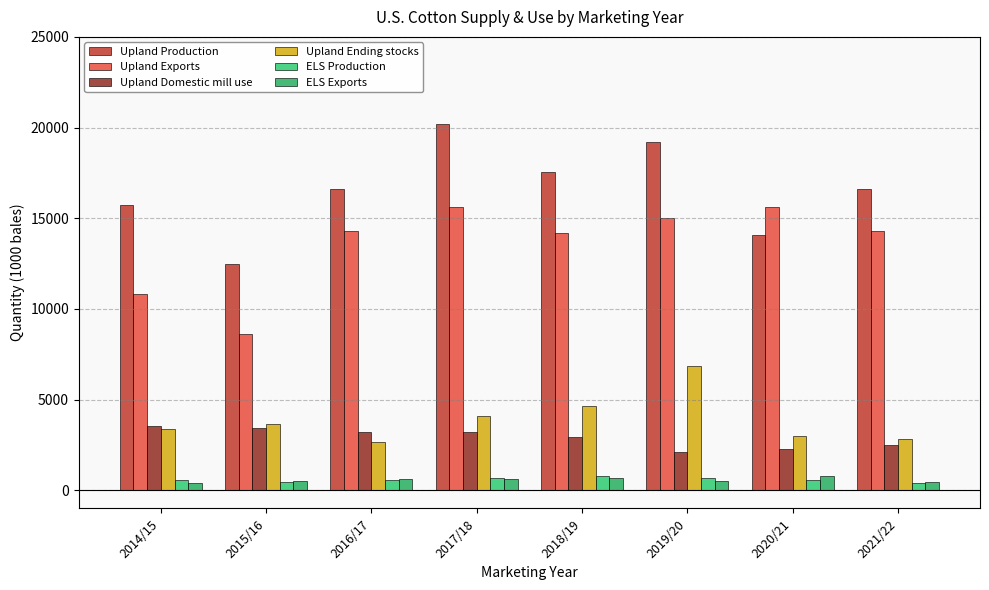

Between 2015/16 and 2020/21, which series saw the biggest shift?

Upland Exports